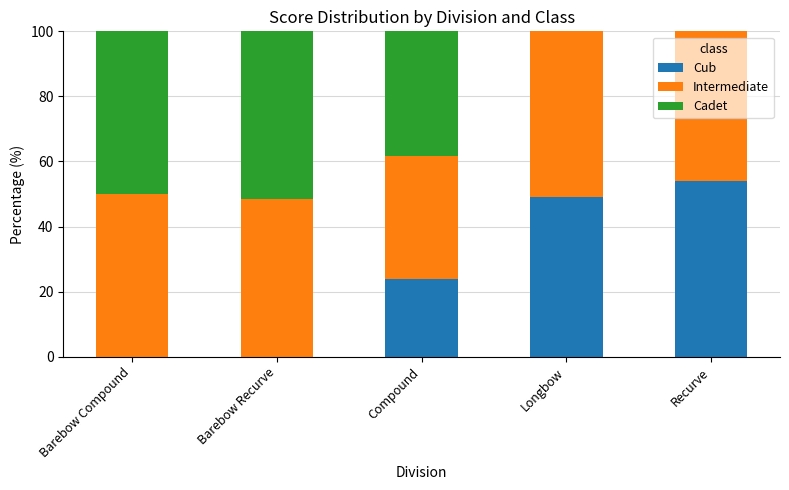

What is the total value across all series at Compound?

100.0